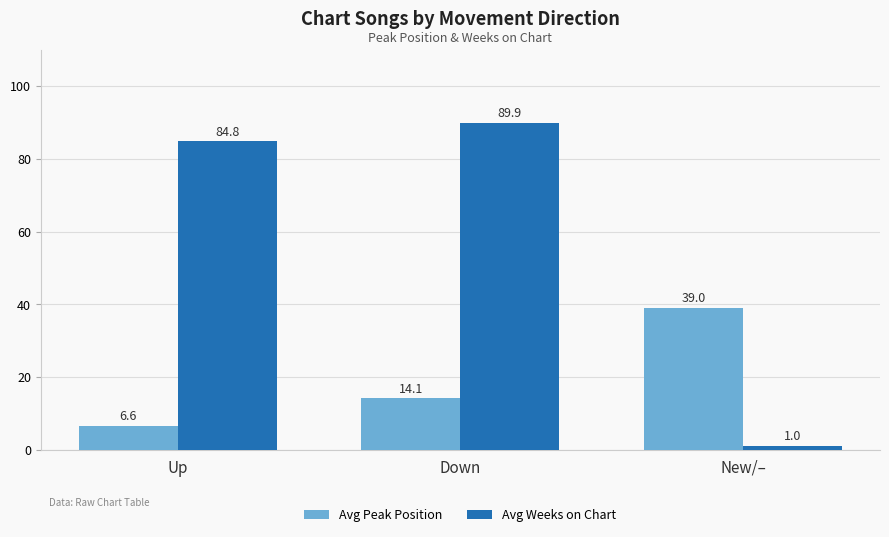

Where does the Avg Weeks on Chart series first go above 84?

Up